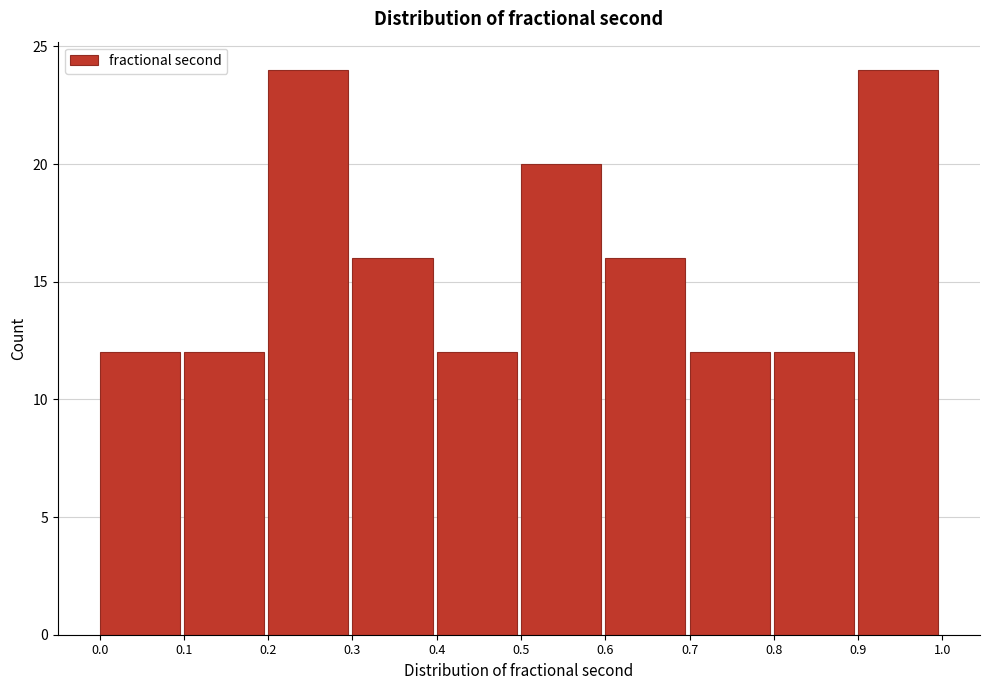

Reading left to right, list every bar in this chart as the range it spans on the x-axis followed by its height. The values are not printed on the chart, so give them approximately, as read against the axis.

0.0 to 0.1: 12
0.1 to 0.2: 12
0.2 to 0.3: 24
0.3 to 0.4: 16
0.4 to 0.5: 12
0.5 to 0.6: 20
0.6 to 0.7: 16
0.7 to 0.8: 12
0.8 to 0.9: 12
0.9 to 1.0: 24